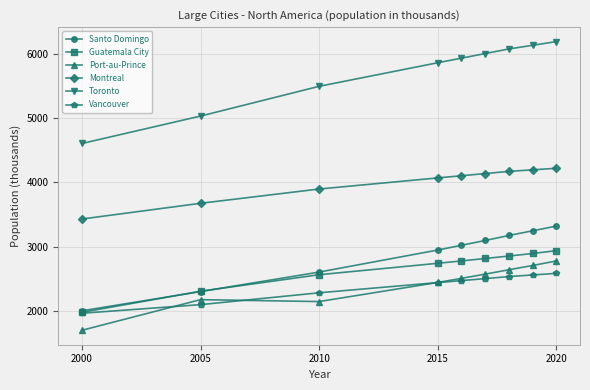

What is the smallest value displayed?

1693